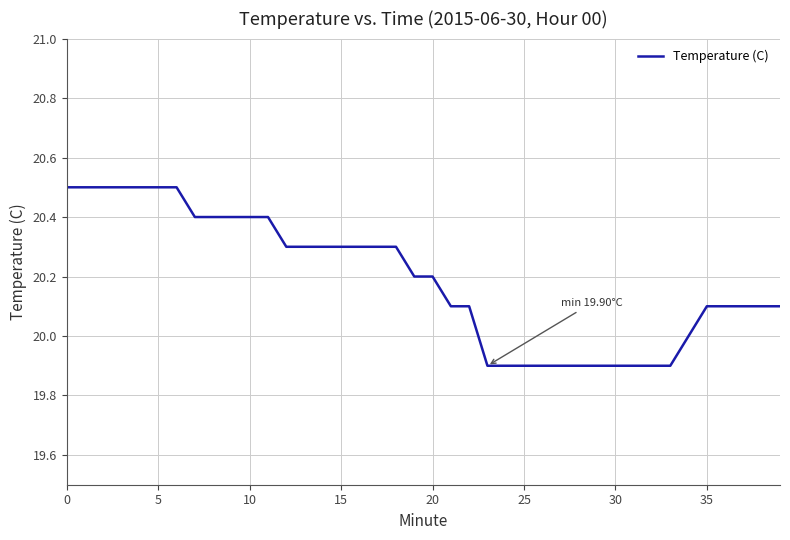

Reading left to right, what are all the values shown in this chart?

20.5	20.5	20.5	20.5	20.5	20.5	20.5	20.4	20.4	20.4	20.4	20.4	20.3	20.3	20.3	20.3	20.3	20.3	20.3	20.2	20.2	20.1	20.1	19.9	19.9	19.9	19.9	19.9	19.9	19.9	19.9	19.9	19.9	19.9	20.0	20.1	20.1	20.1	20.1	20.1